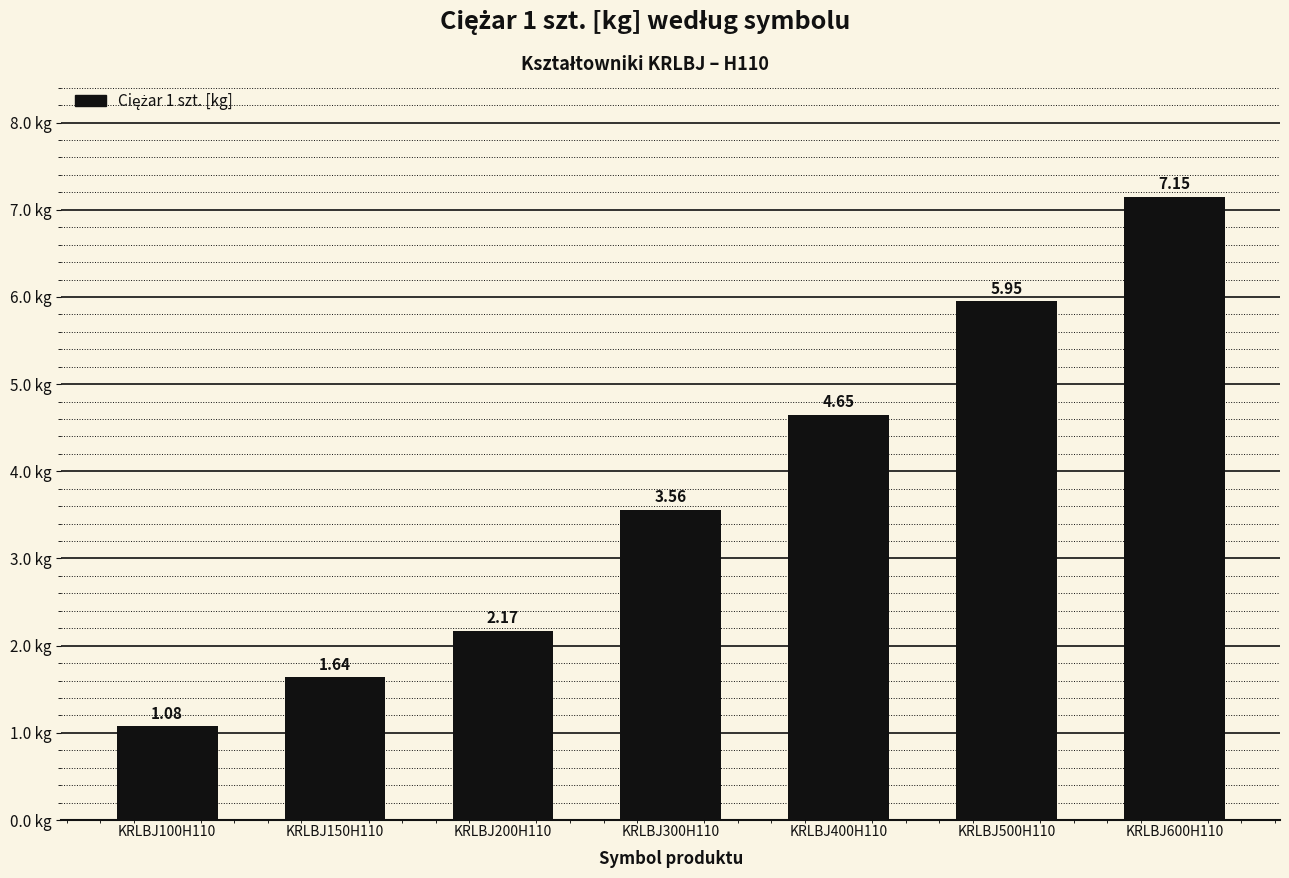

What is the difference between the second highest and second lowest values?

4.3